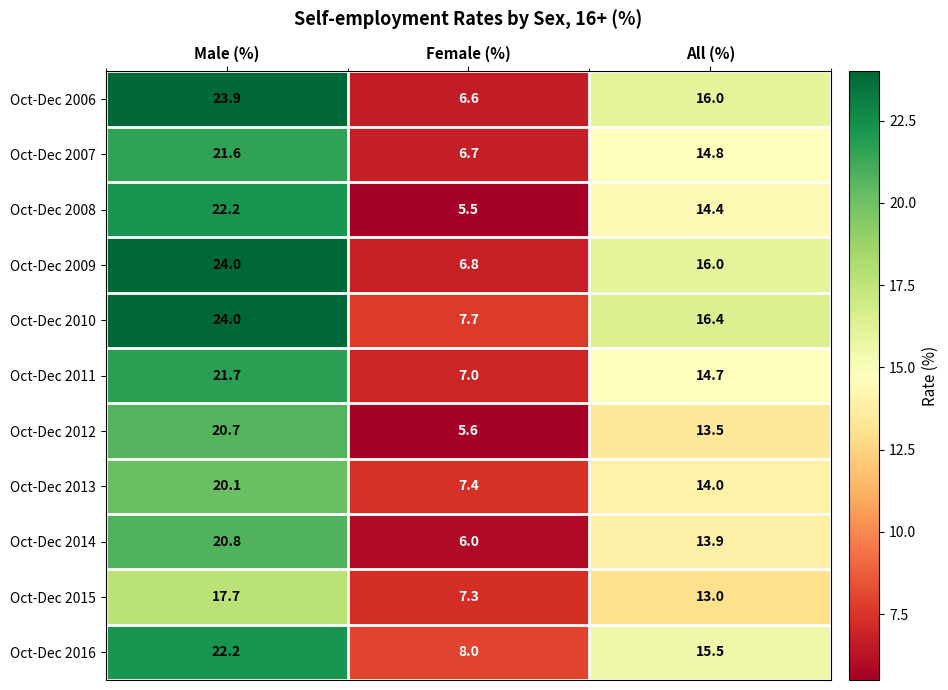

True or false: Oct-Dec 2013 has a value of 7.4 at Female (%).

True